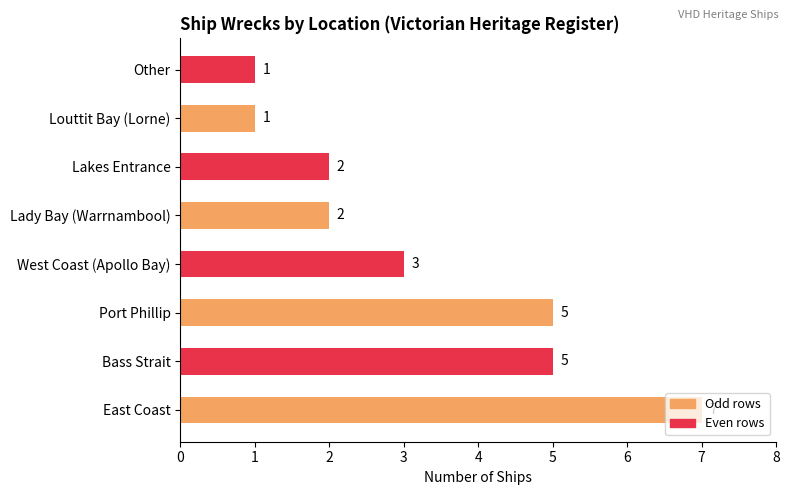

How many values are below 3?

4